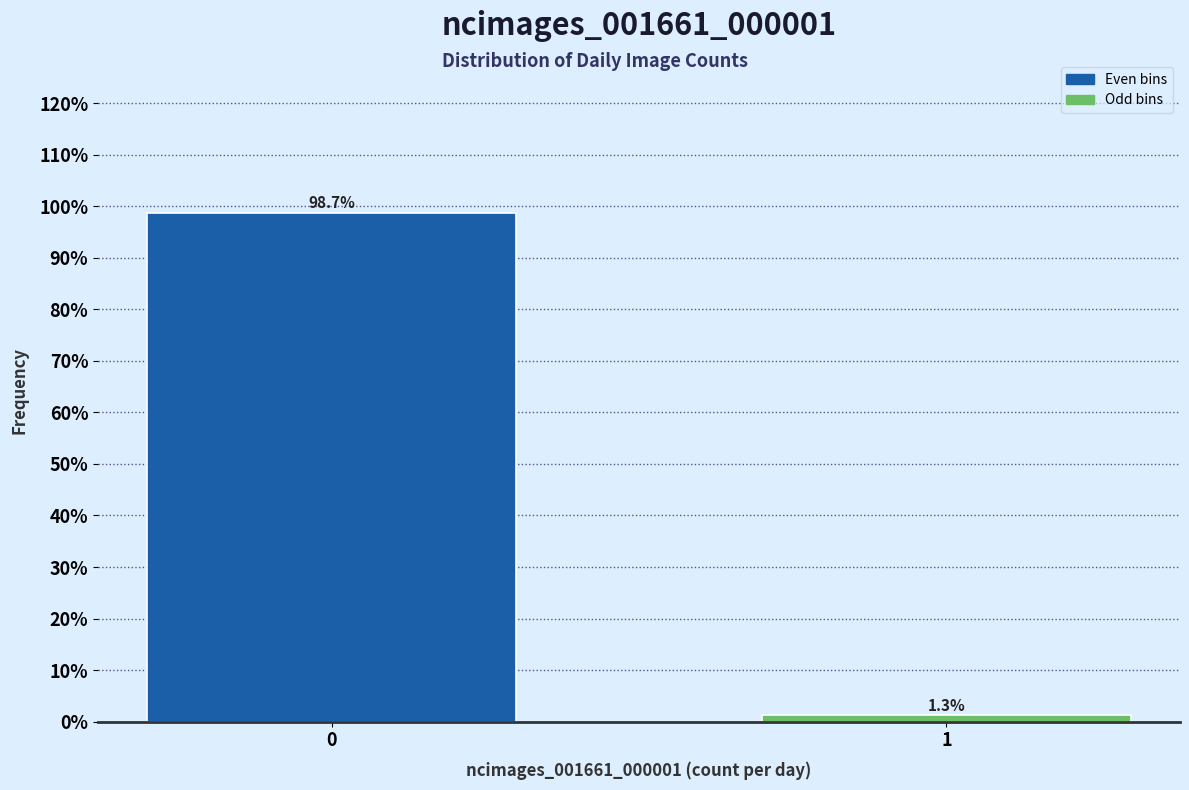

Reading left to right, what are all the values shown in this chart?

98.7	1.3